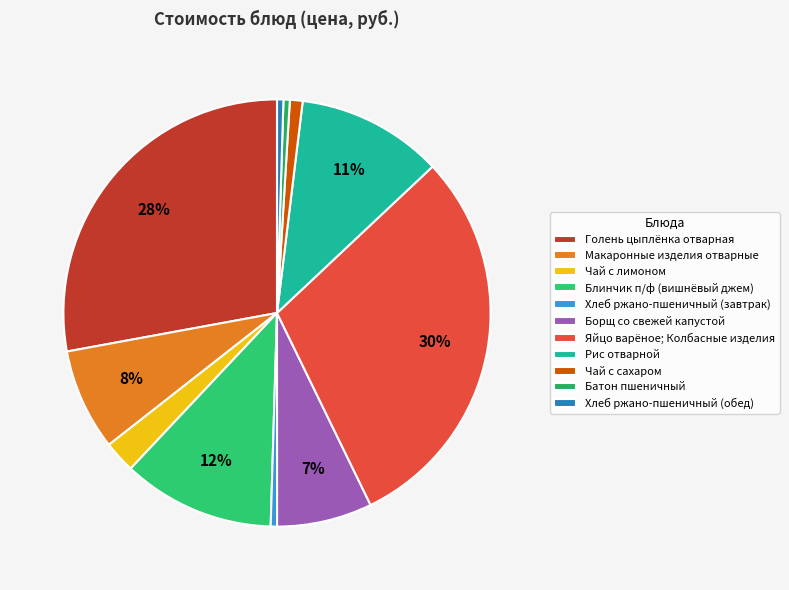

Approximately how many times larger is the value at Рис отварной compared to Макаронные изделия отварные?

1.4